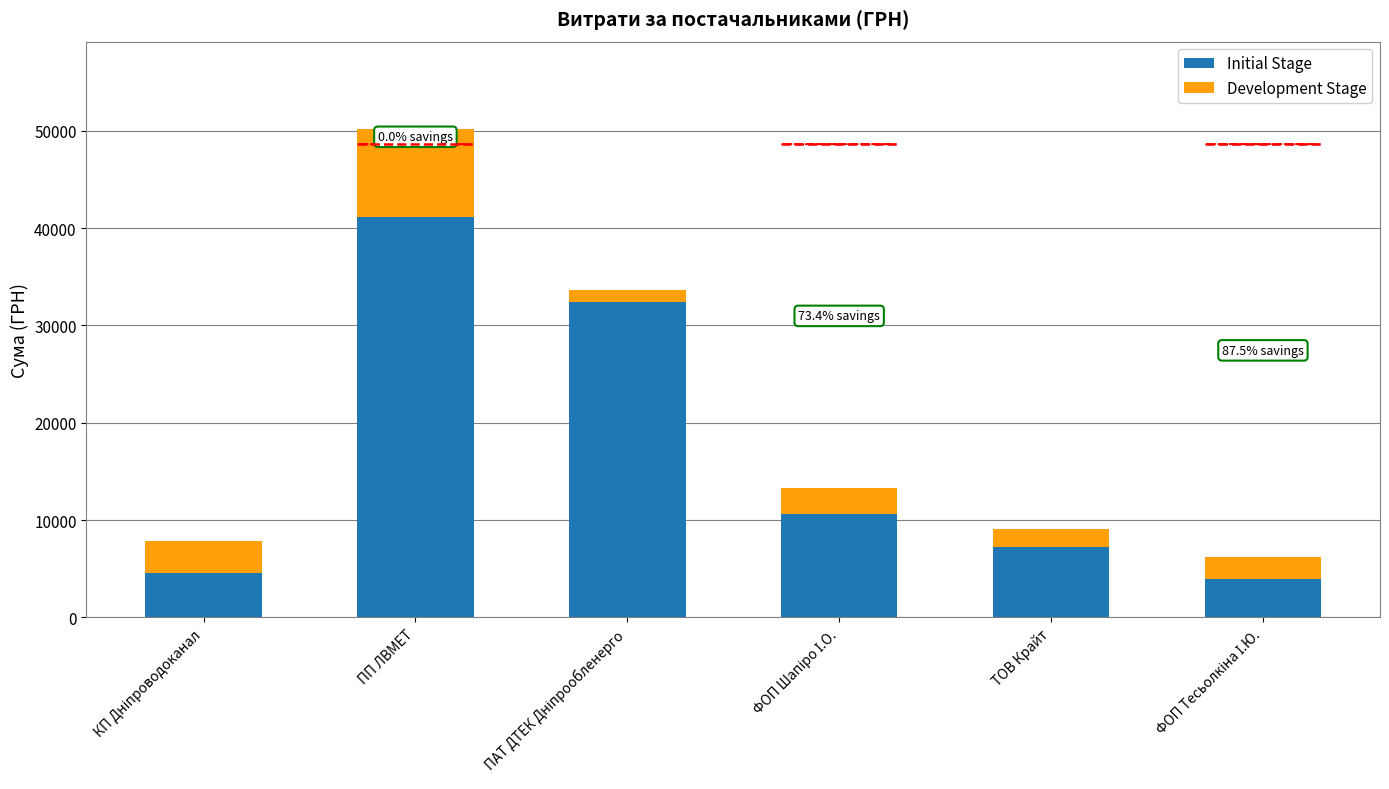

Which has a higher value, КП Дніпроводоканал or ПАТ ДТЕК Дніпрообленерго?

ПАТ ДТЕК Дніпрообленерго